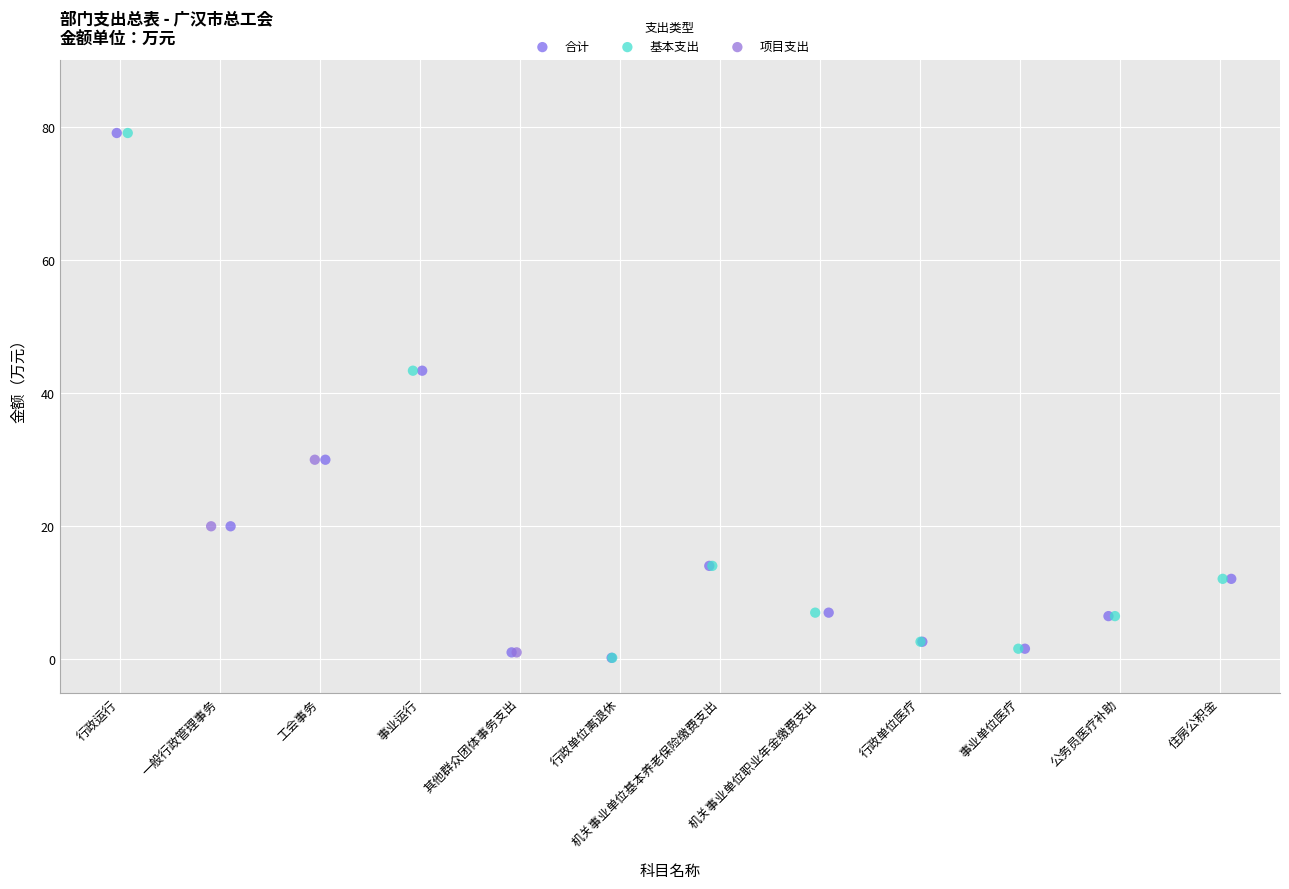

What are all the series names shown in the legend?

合计, 基本支出, 项目支出